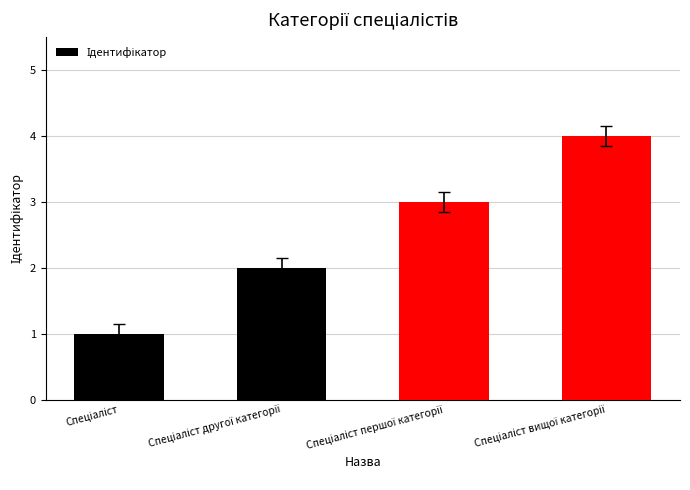

What is the greatest value displayed?

4